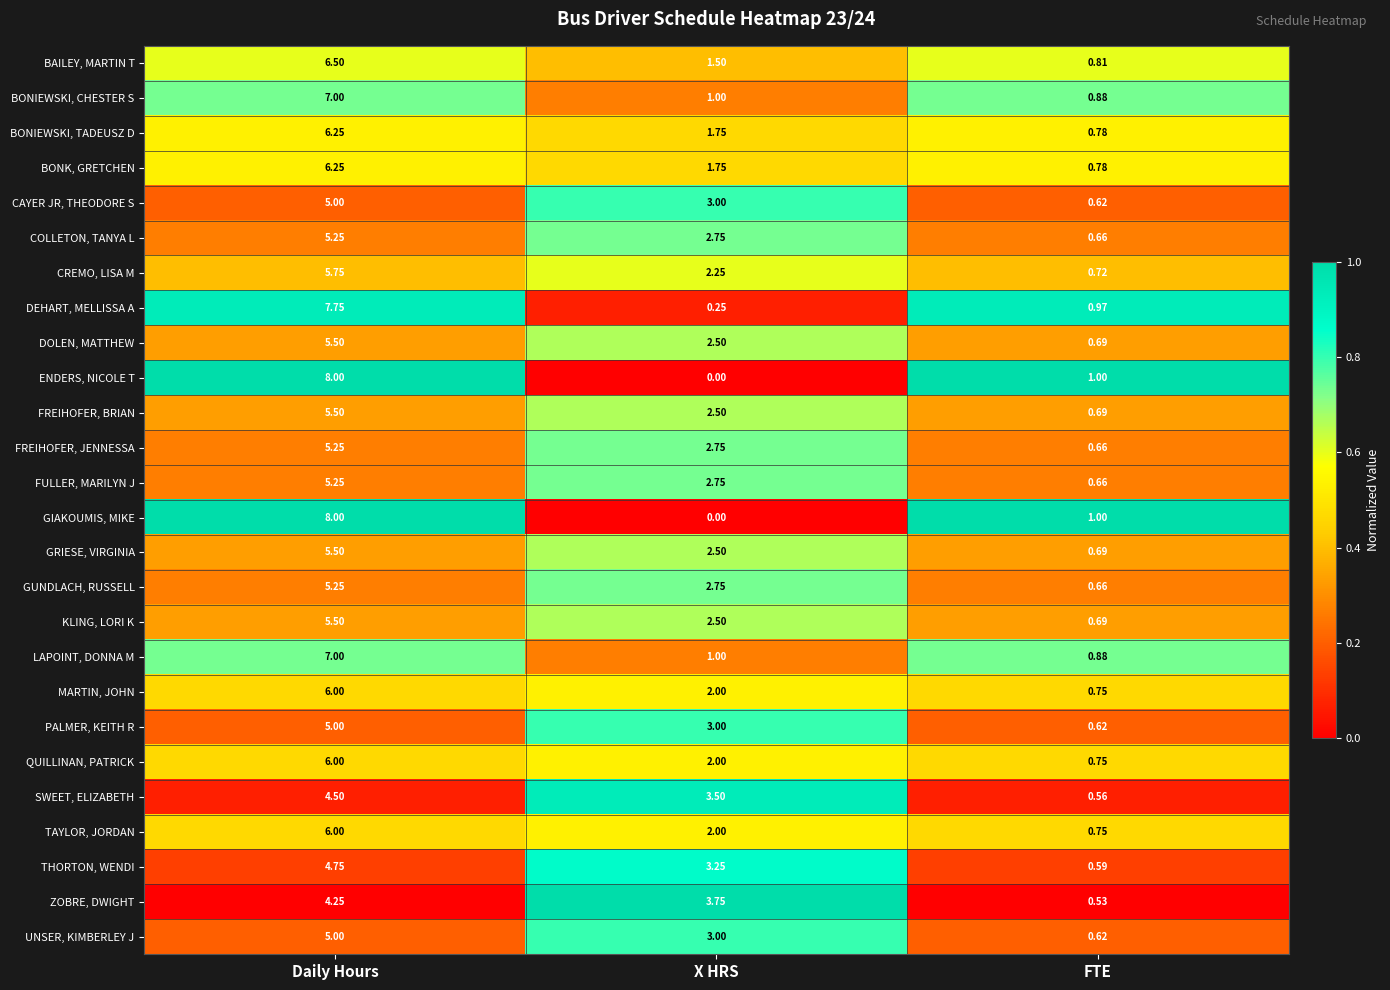

Which category has the lowest value in the CAYER JR, THEODORE S series?

FTE